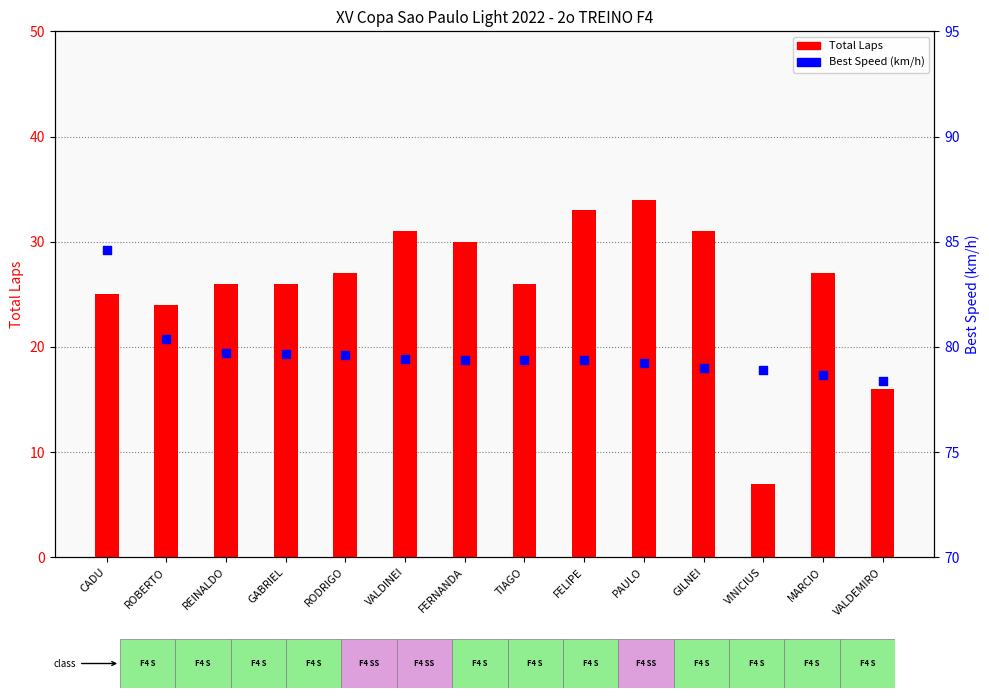

Which series reaches the maximum Y coordinate?

Best Speed (km/h)